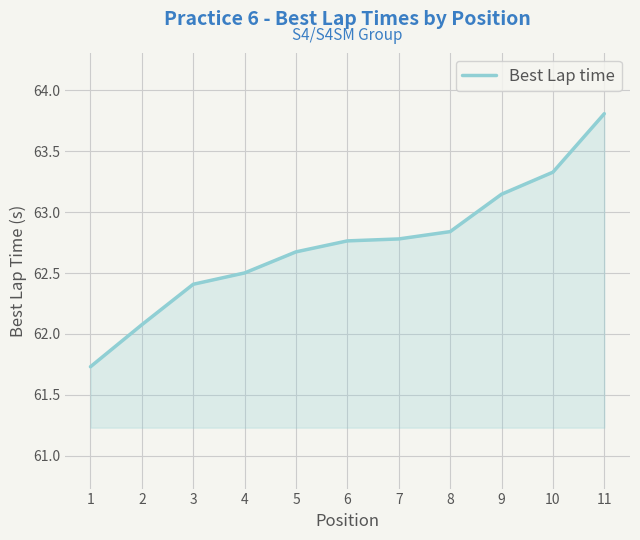

Is it true that the value at 8 is 62.8?

True